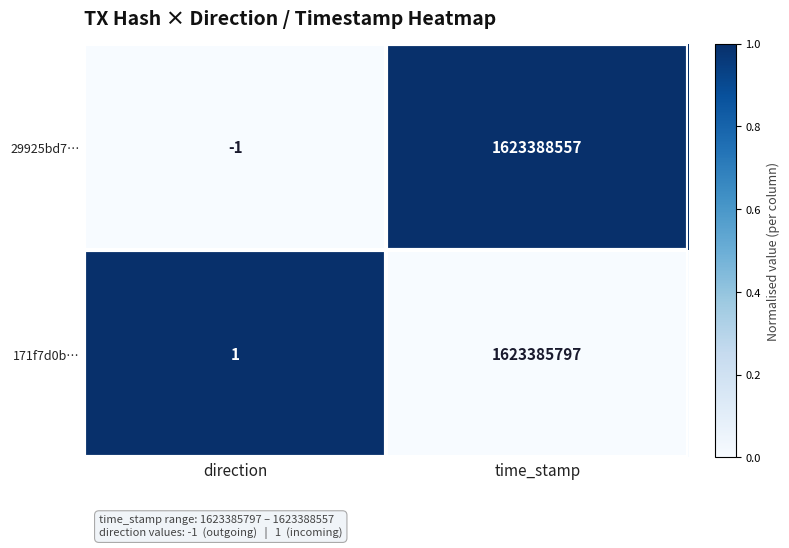

What is the sum of all 171f7d0b… values?

1623385798